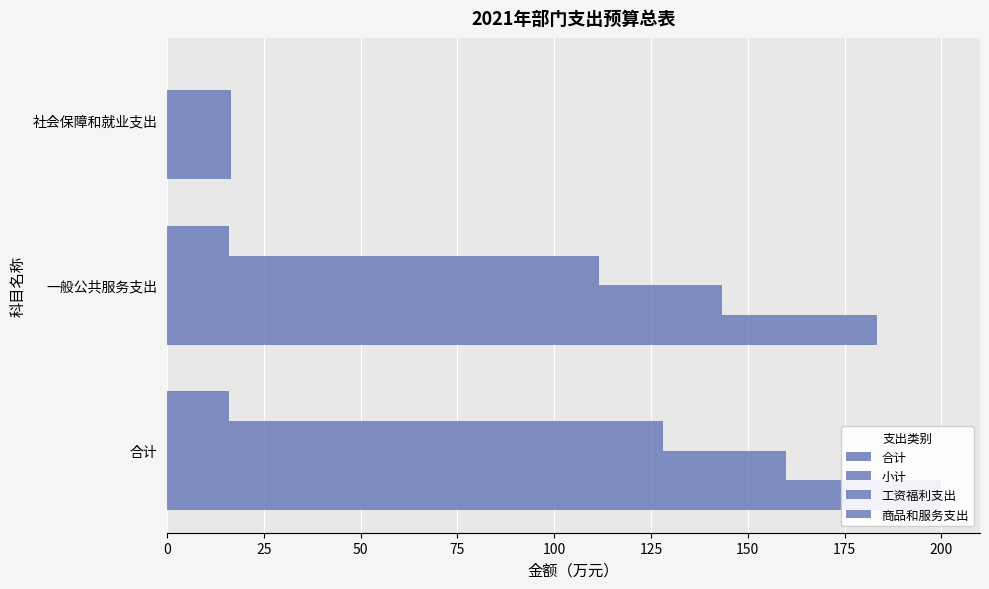

True or false: 小计 has a value of 9.6 at 社会保障和就业支出.

False